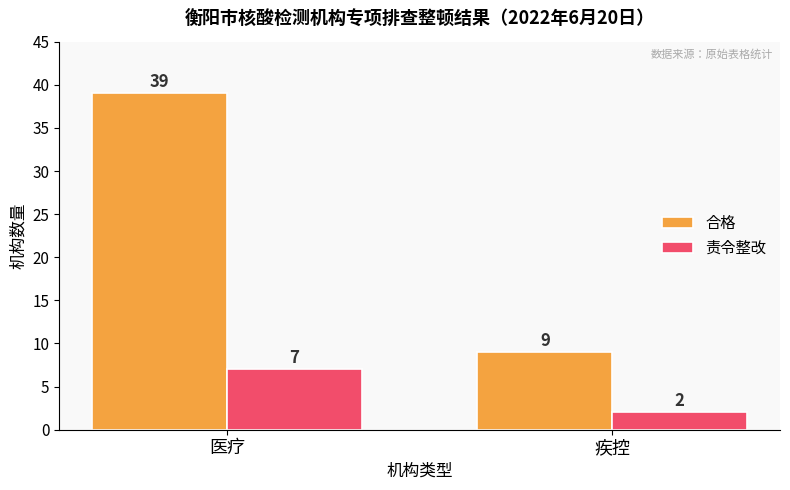

Count the 责令整改 values in the range 2 to 7.

2